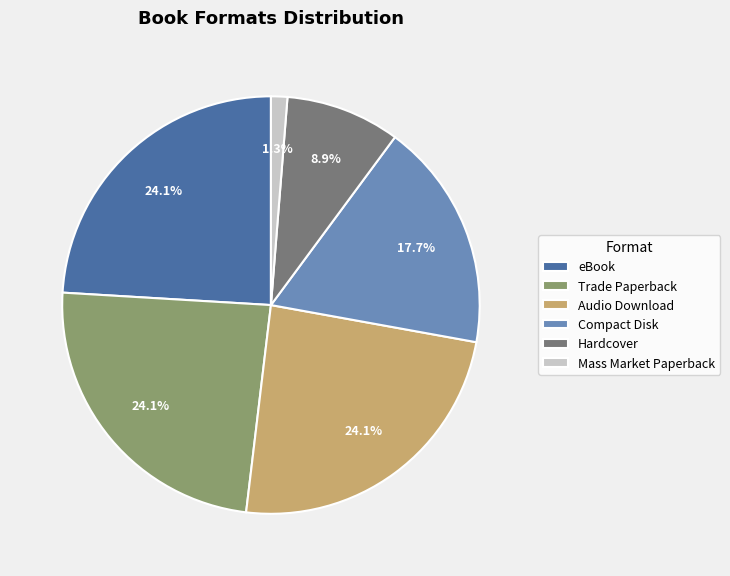

Does any single category account for the majority?

No